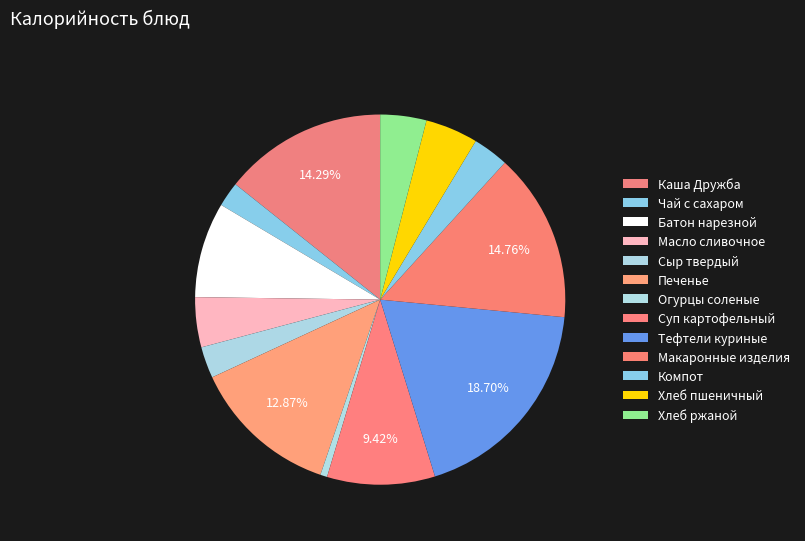

Which category has the biggest portion of the pie?

Тефтели куриные